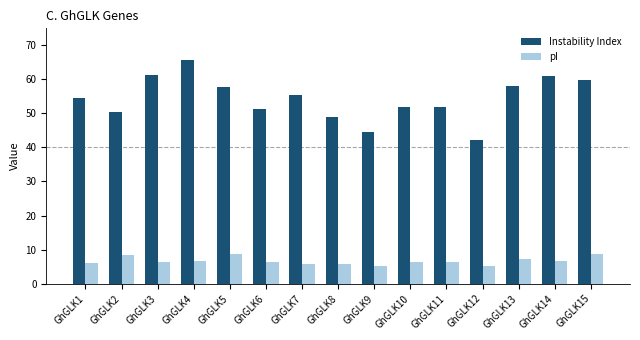

List the series in order of their peak value, lowest first.

pI, Instability Index